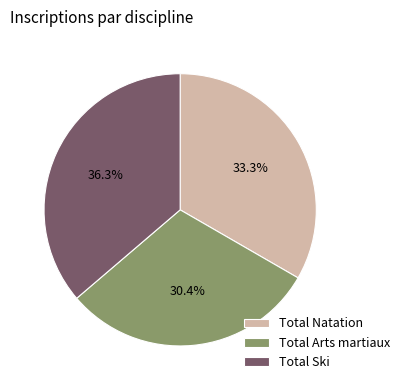

What is the ratio of the value at Total Arts martiaux to the value at Total Natation?

0.9